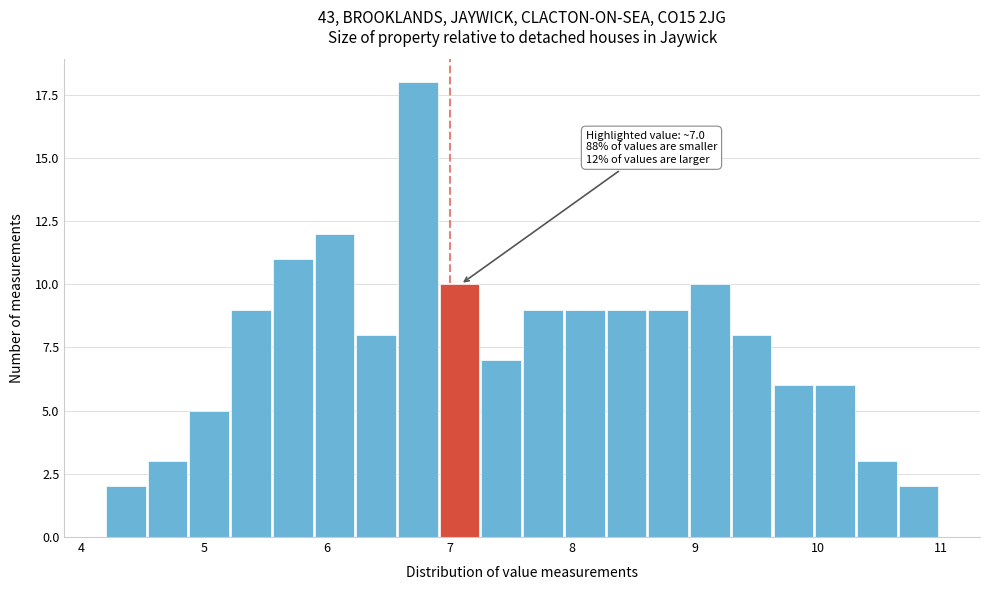

Read against the x-axis, roughly where is the centre of the tallest bar?

6.7